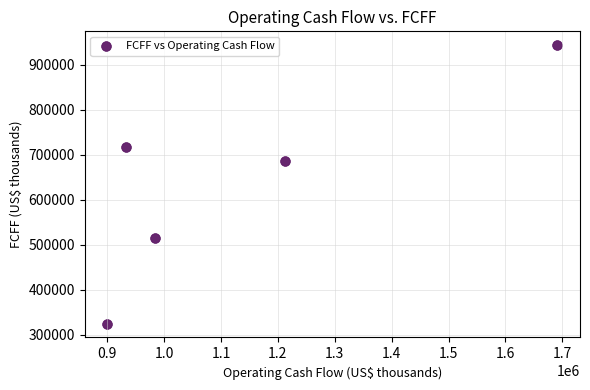

What Y value in the scatter plot is closest to 634248?

687208